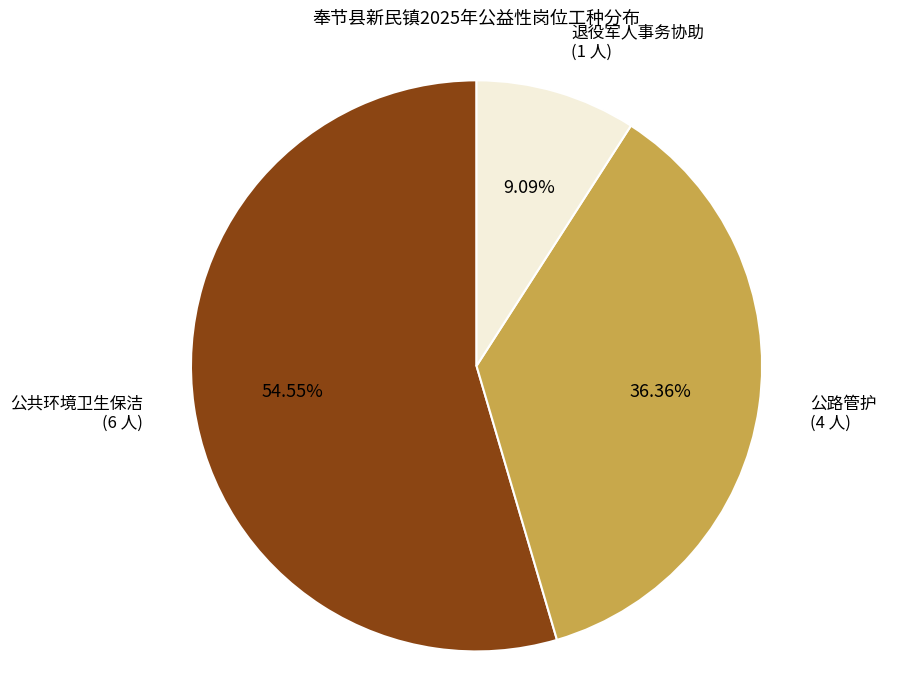

Count the number of slices in the pie.

3